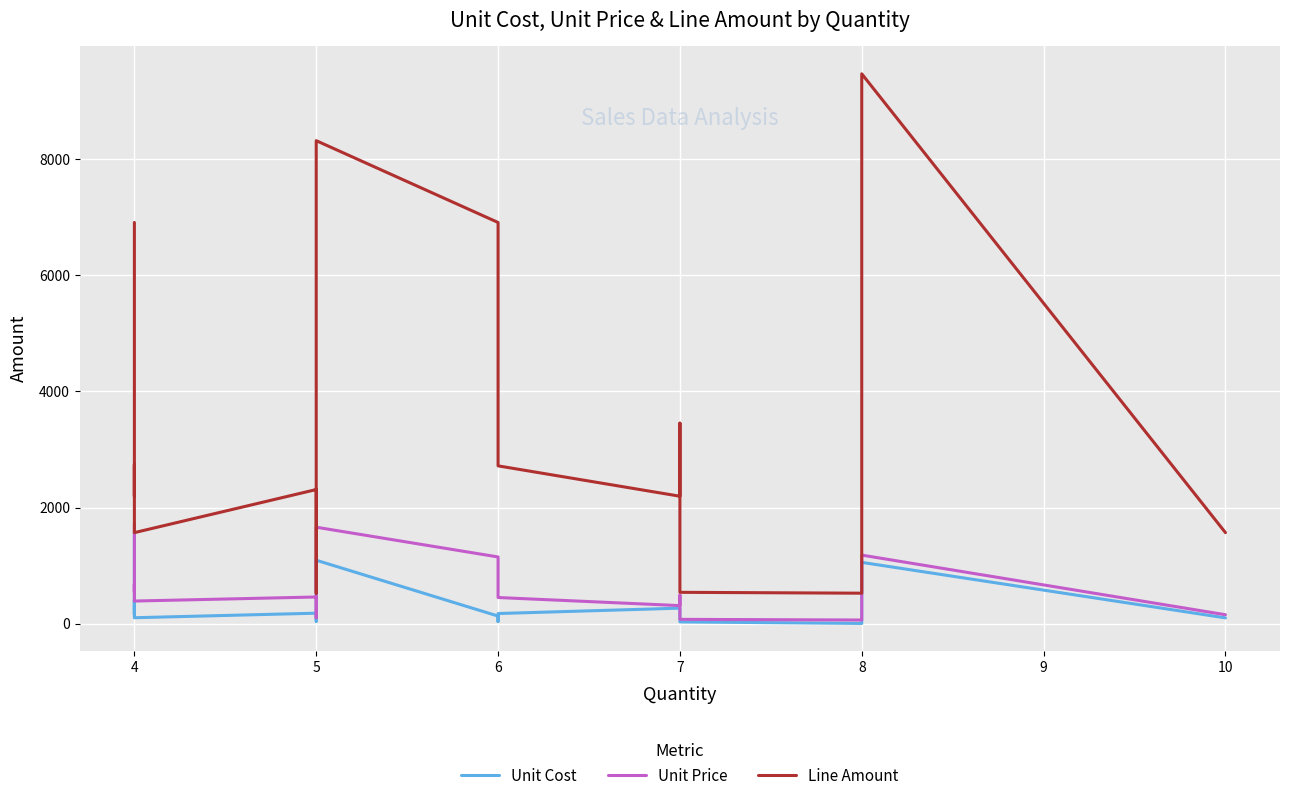

Rank the series by their maximum value, from lowest to highest.

Unit Cost, Unit Price, Line Amount